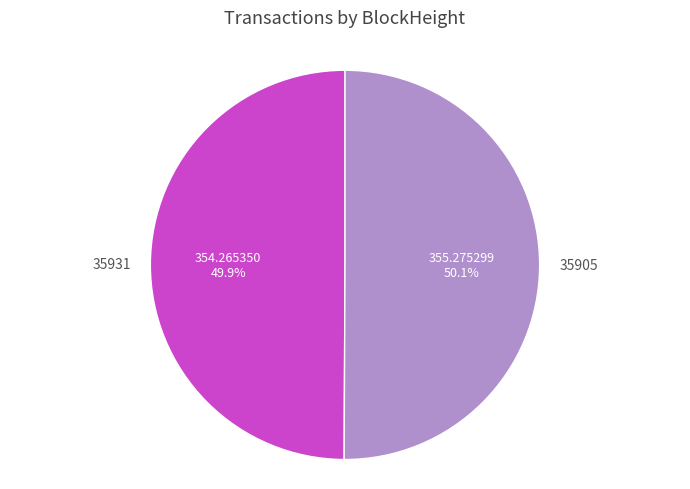

Is there any slice that represents more than half of the pie?

Yes